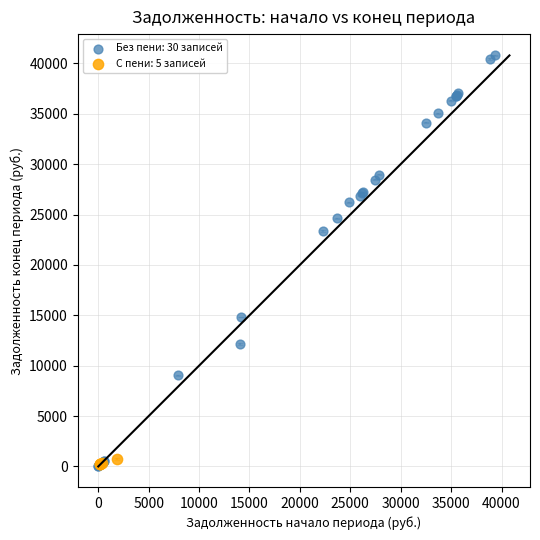

Which series reaches the maximum Y coordinate?

Без пени: 30 записей